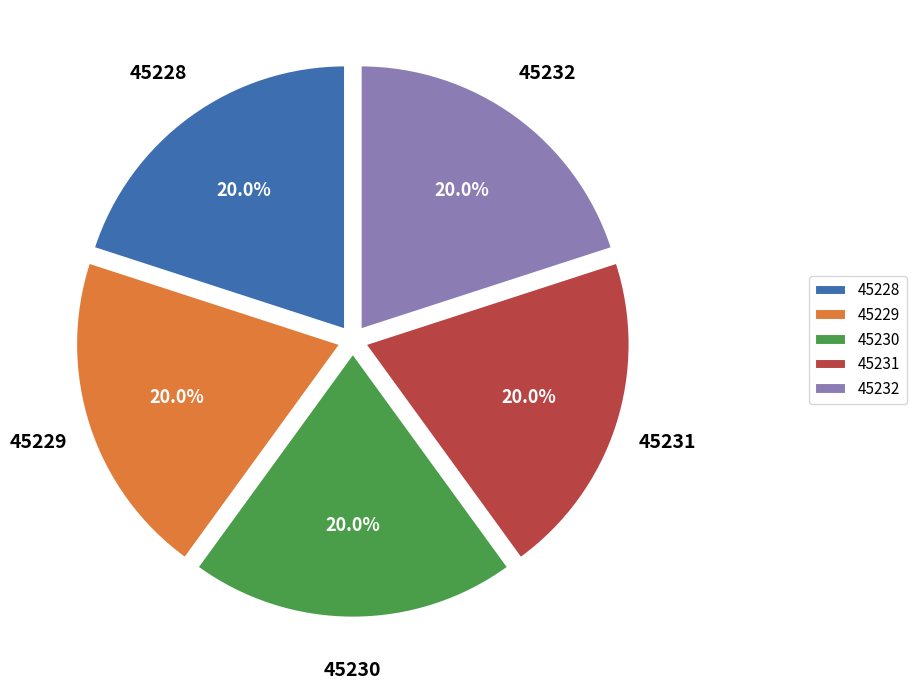

To the nearest percent, what percentage of the pie is 45232?

20%